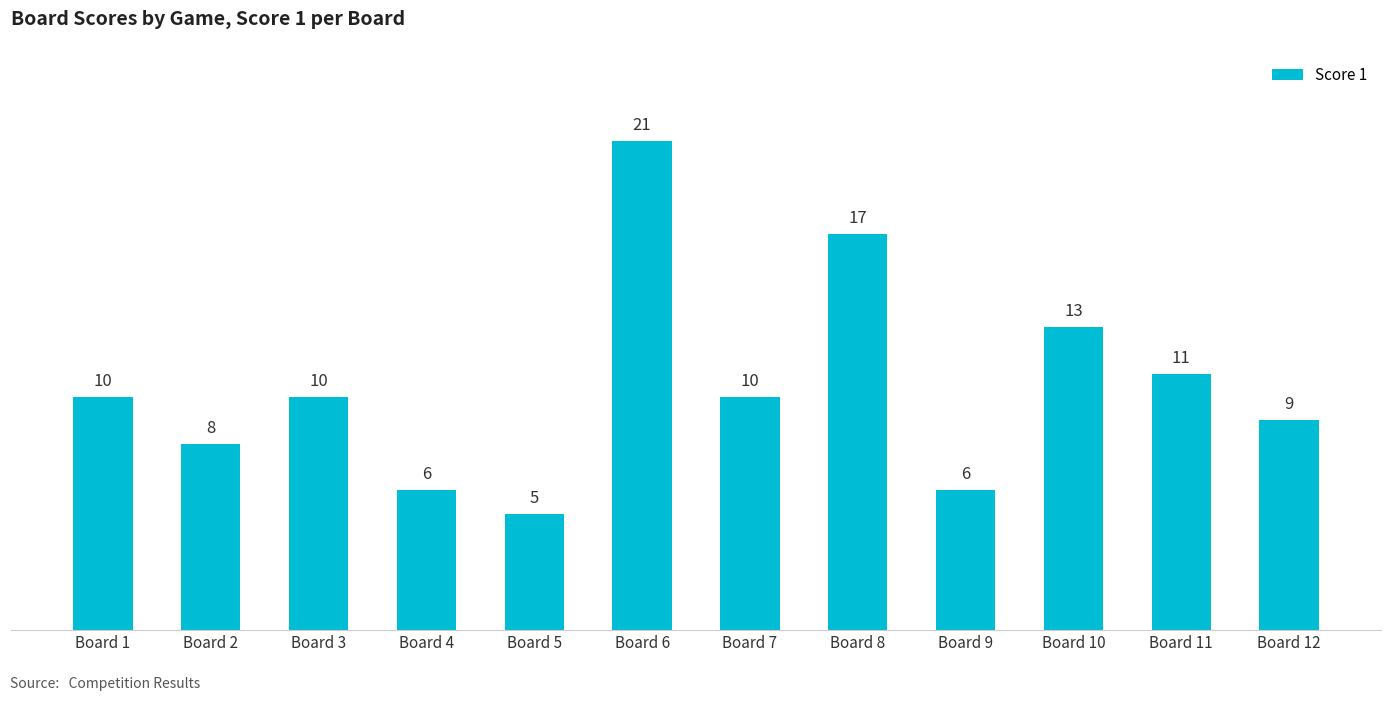

The chart shows a value of 10 at Board 3. True or false?

True